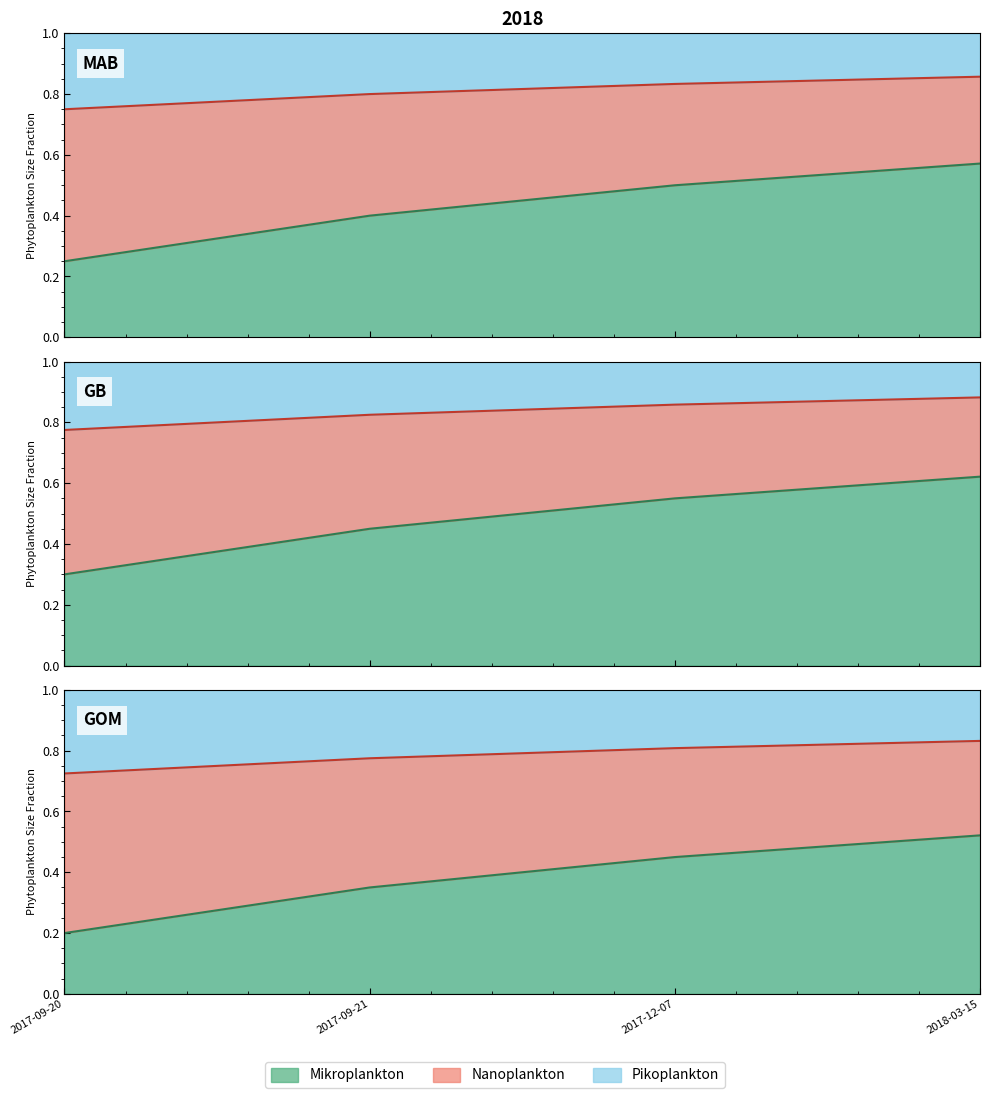

Reading left to right, list all the values displayed in this chart.

2017-09-20=0.3	2017-09-21=0.5	2017-12-07=0.6	2018-03-15=0.6